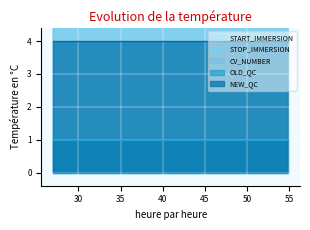

Reading left to right, transcribe all the data shown in this chart.

START_IMMERSION: 27.0	47.0	54.9
STOP_IMMERSION: 30.0	47.0	54.9
CV_NUMBER: 86.0	86.0	86.0
OLD_QC: 1.0	1.0	1.0
NEW_QC: 4.0	4.0	4.0